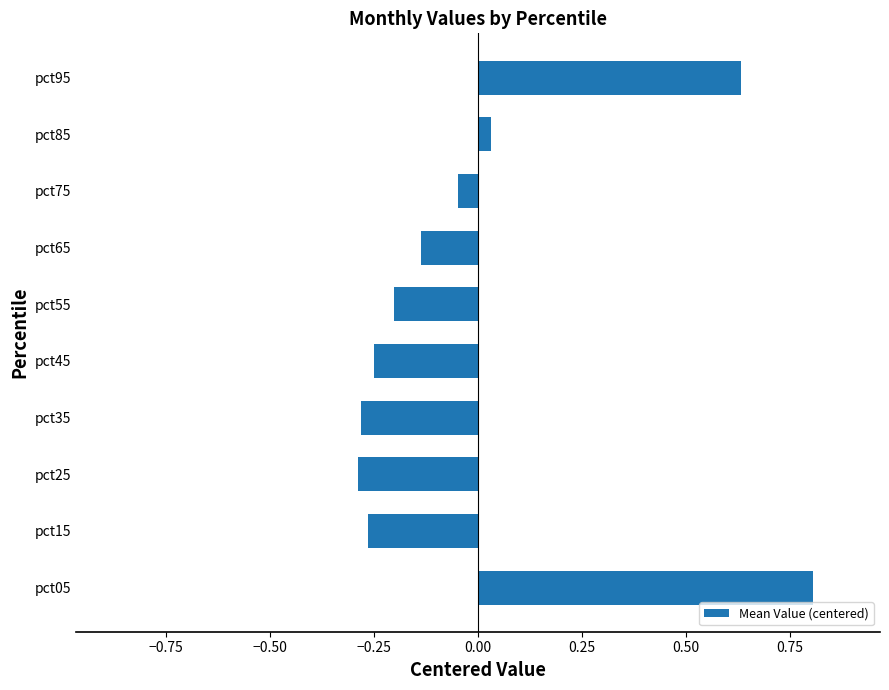

True or false: the data shows -0.3 at pct25.

True